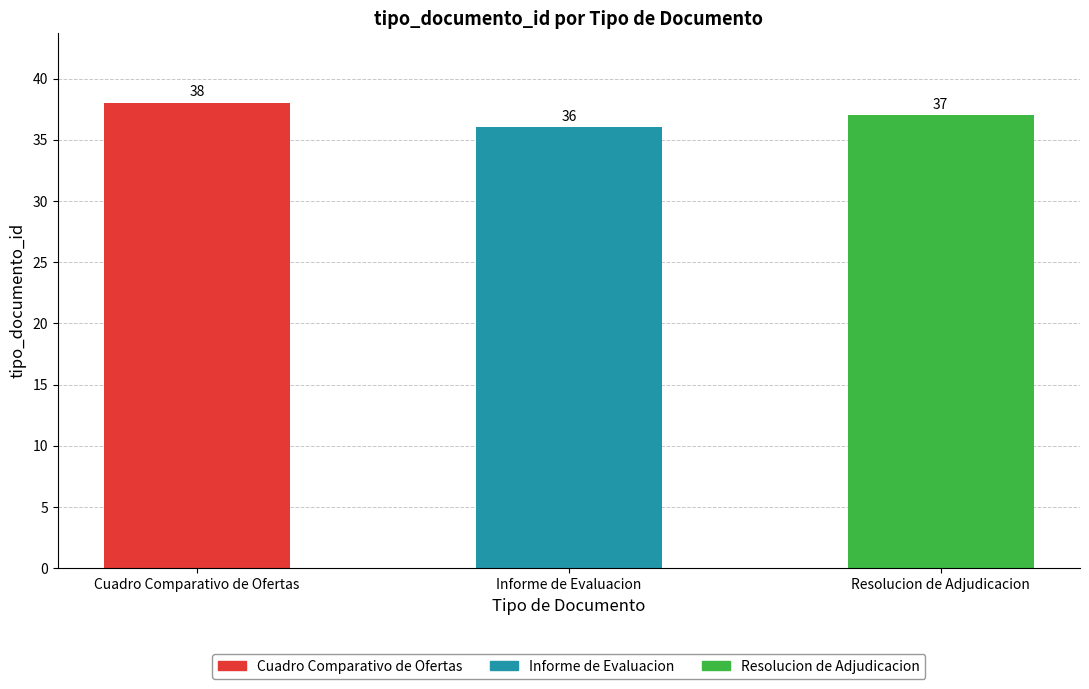

Rank the categories by value from highest to lowest.

Cuadro Comparativo de Ofertas, Resolucion de Adjudicacion, Informe de Evaluacion